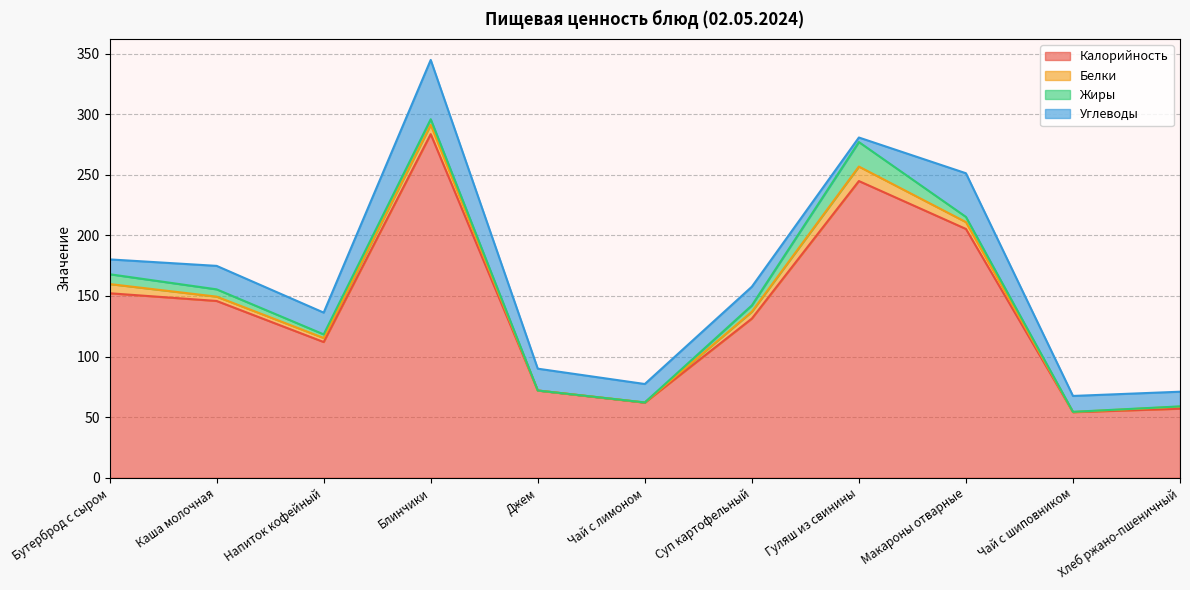

The Калорийность series shows 33.9 at Чай с лимоном. True or false?

False